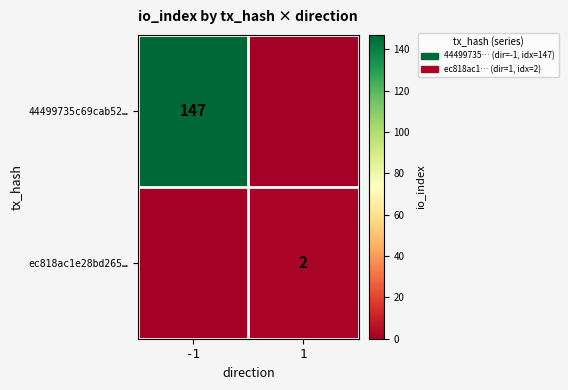

Is it true that ec818ac1e28bd265… equals 2 at 1?

True